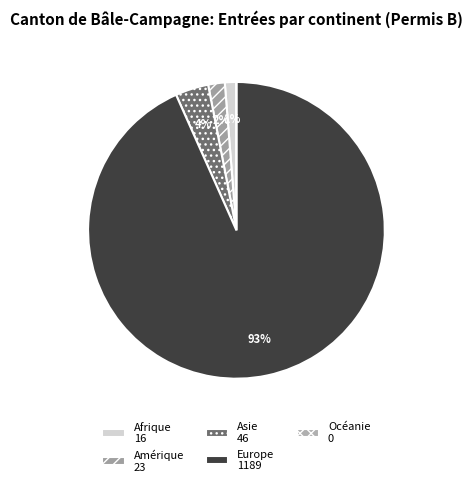

What is the majority slice?

Europe